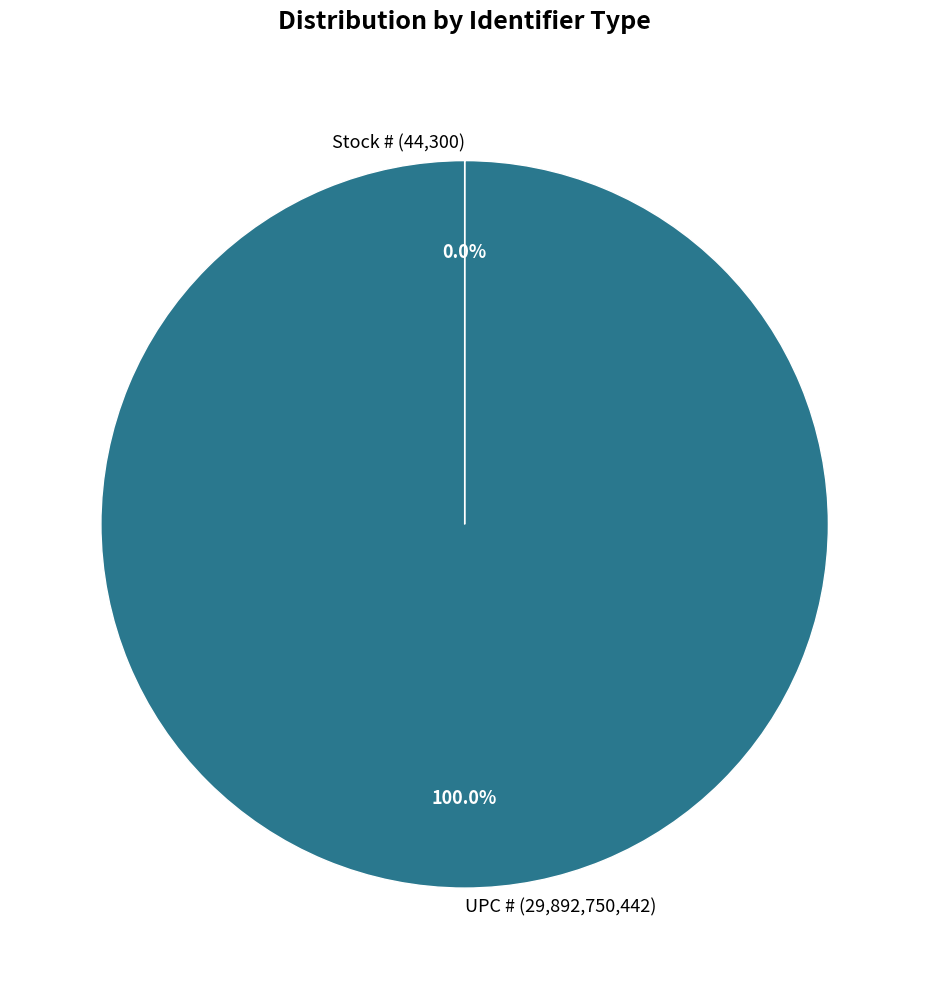

Does any single category account for the majority?

Yes